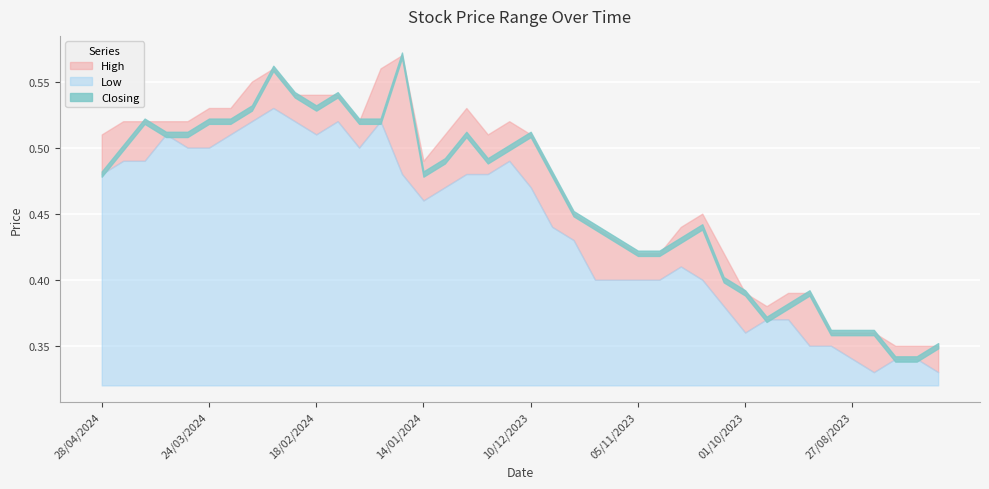

What is the difference between the maximum and second lowest values in the High series?

0.2